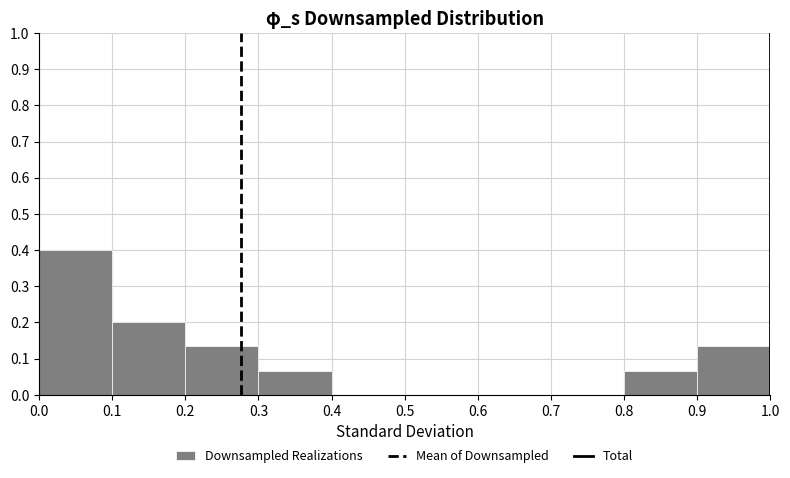

Reading left to right, transcribe this chart: for each bar, give the range it covers on the x-axis and its height. The values are not printed on the chart, so give them approximately, as read against the axis.

0.0 to 0.1: 0.40
0.1 to 0.2: 0.20
0.2 to 0.3: 0.13
0.3 to 0.4: 0.07
0.4 to 0.5: 0
0.5 to 0.6: 0
0.6 to 0.7: 0
0.7 to 0.8: 0
0.8 to 0.9: 0.07
0.9 to 1.0: 0.13